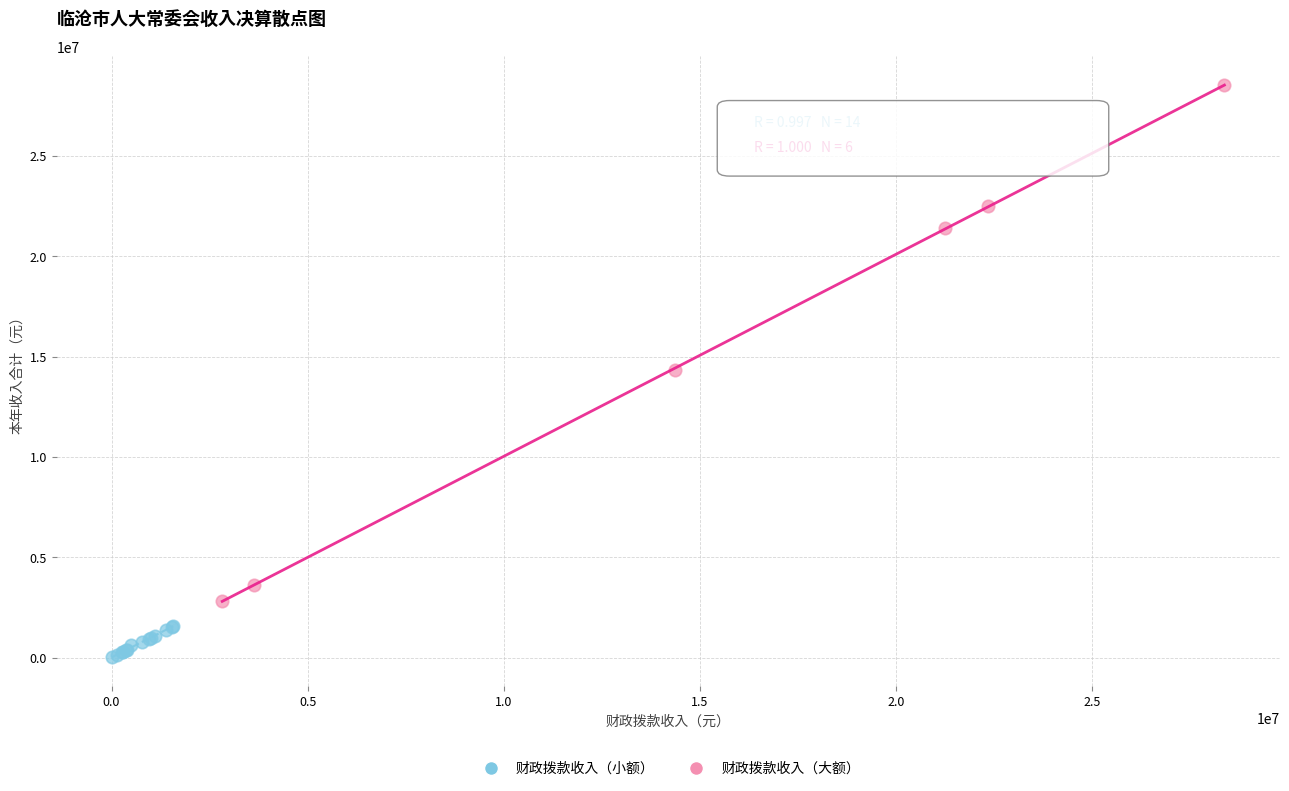

Which series reaches the minimum Y coordinate?

财政拨款收入（小额）